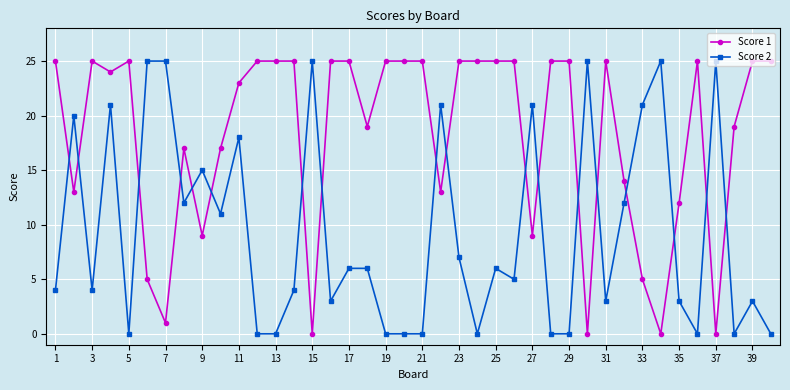

After their last crossing, which series has the higher values: Score 2 or Score 1?

Score 1